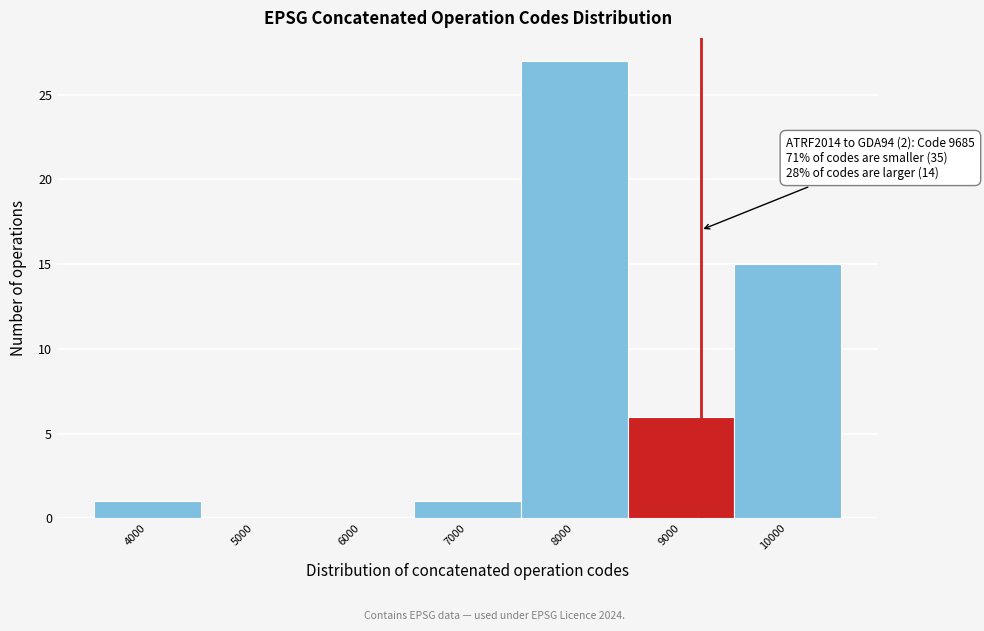

Reading left to right, transcribe all the data shown in this chart.

4000=1	5000=0	6000=0	7000=1	8000=27	9000=6	10000=15